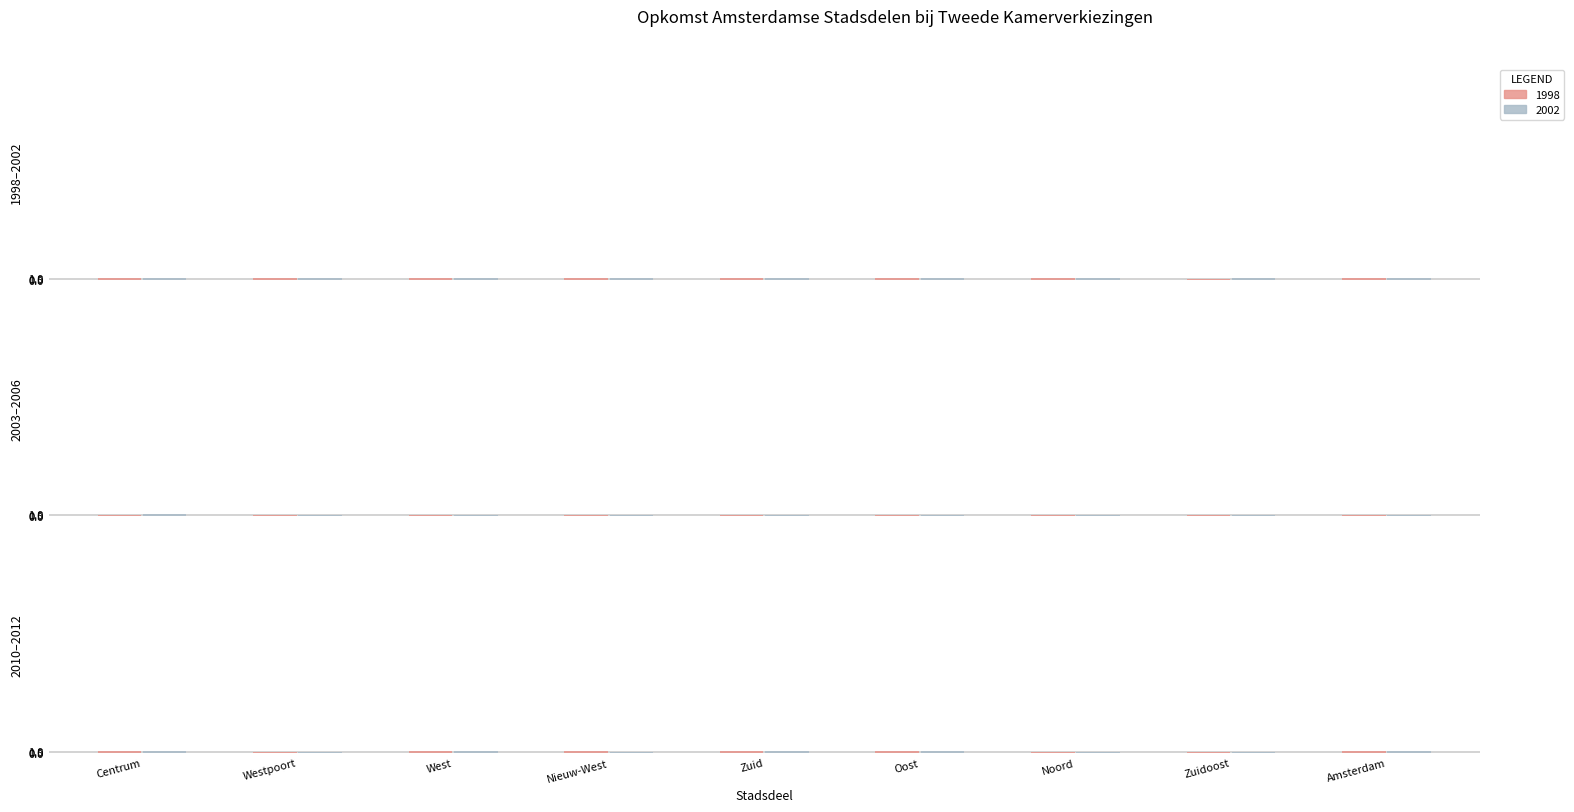

Reading left to right, transcribe all the data shown in this chart.

1998: 0.7	0.6	0.6	0.6	0.7	0.6	0.6	0.5	0.6
2002: 0.8	0.7	0.7	0.7	0.8	0.7	0.7	0.6	0.7
2003: 0.8	0.7	0.7	0.7	0.8	0.7	0.7	0.6	0.7
2006: 0.9	0.8	0.7	0.7	0.8	0.7	0.7	0.6	0.7
2010: 0.9	0.6	0.7	0.6	0.8	0.7	0.6	0.6	0.7
2012: 0.9	0.6	0.7	0.6	0.8	0.7	0.6	0.6	0.7